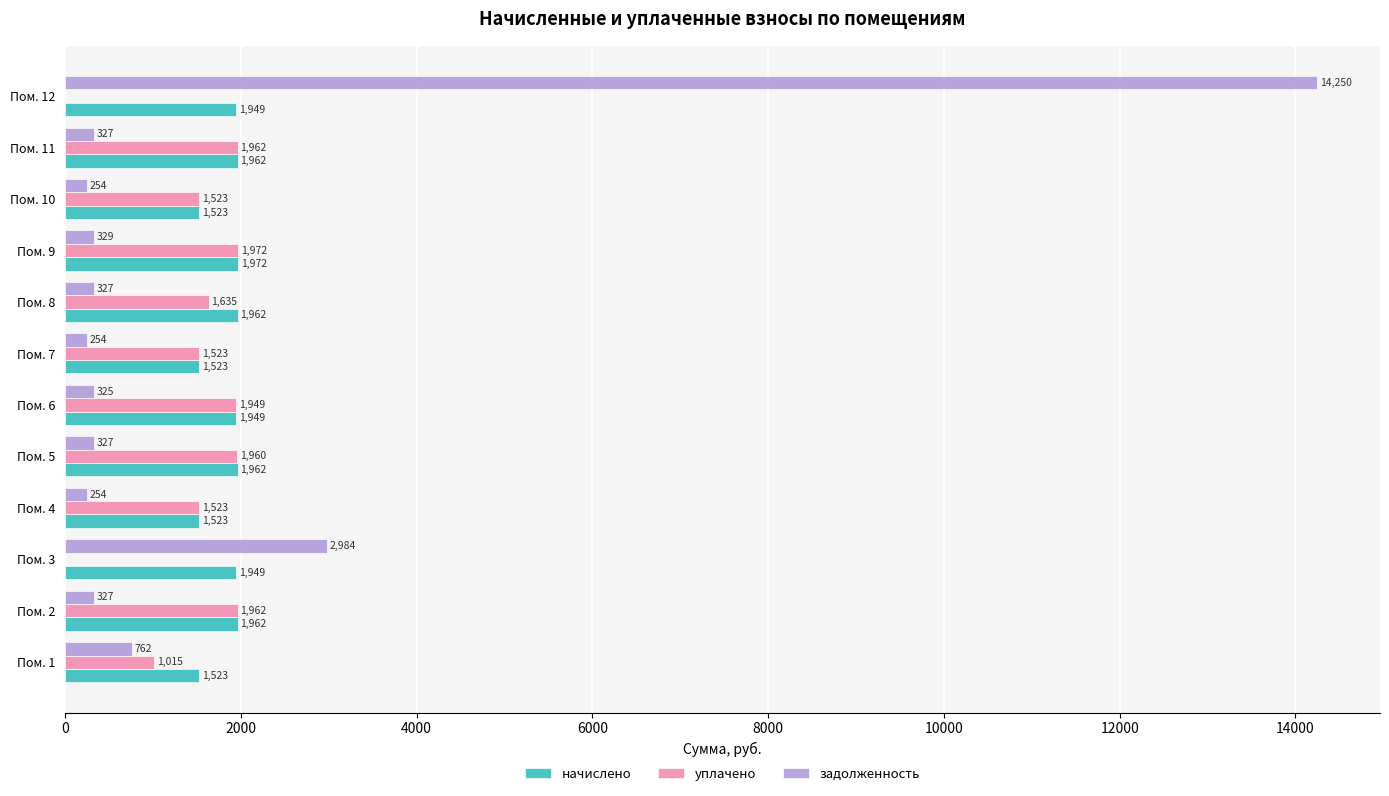

The value of начислено at Пом. 6 is 2596.3. True or false?

False